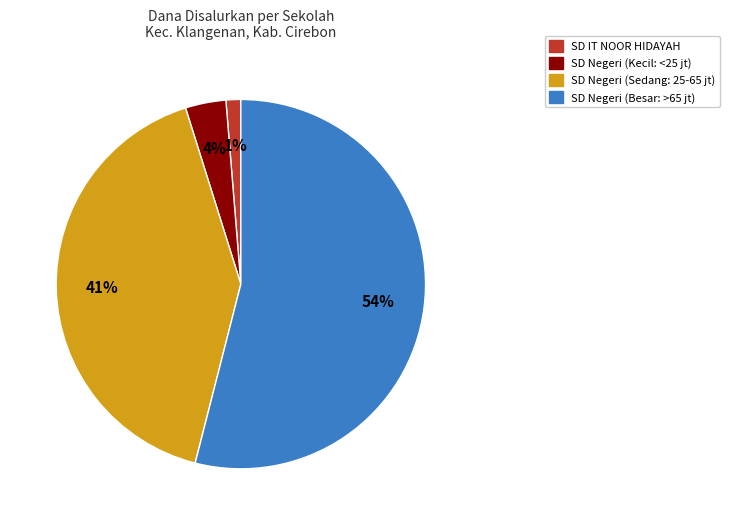

Is it true that SD Negeri (Besar: >65 jt) is 49% of the pie?

False